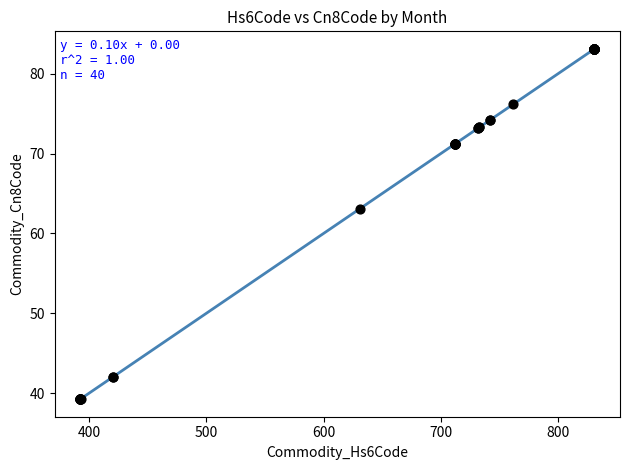

What Y value in the scatter plot is closest to 61?

63.1